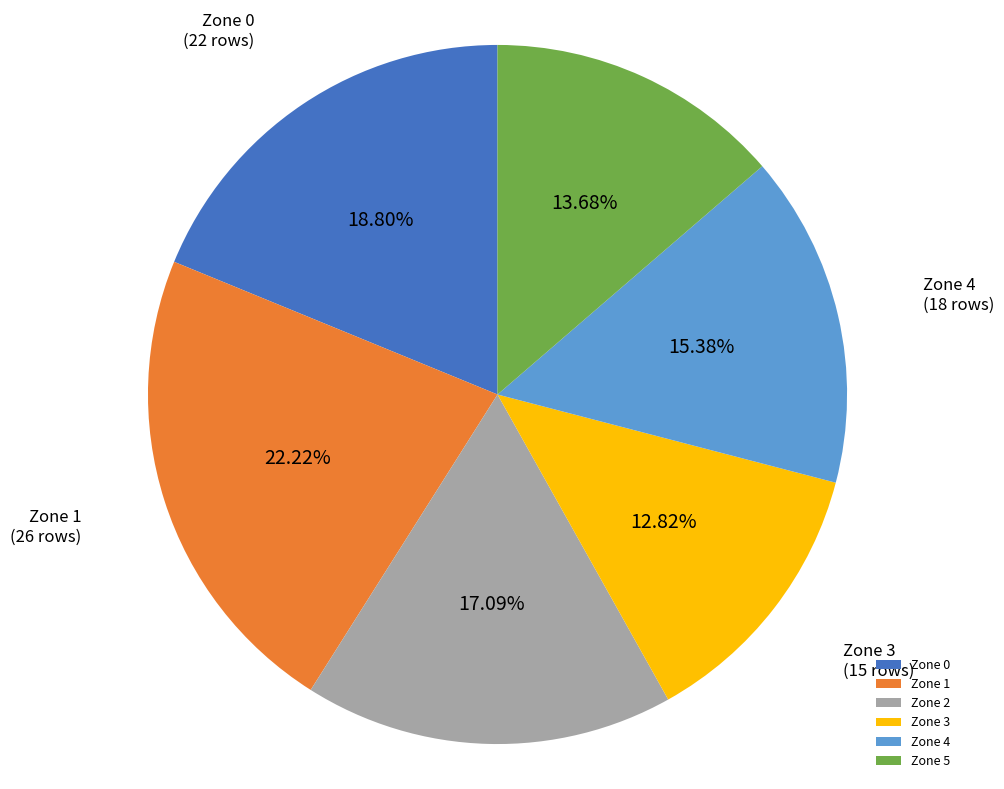

To the nearest percent, what portion does Zone 0 represent?

19%